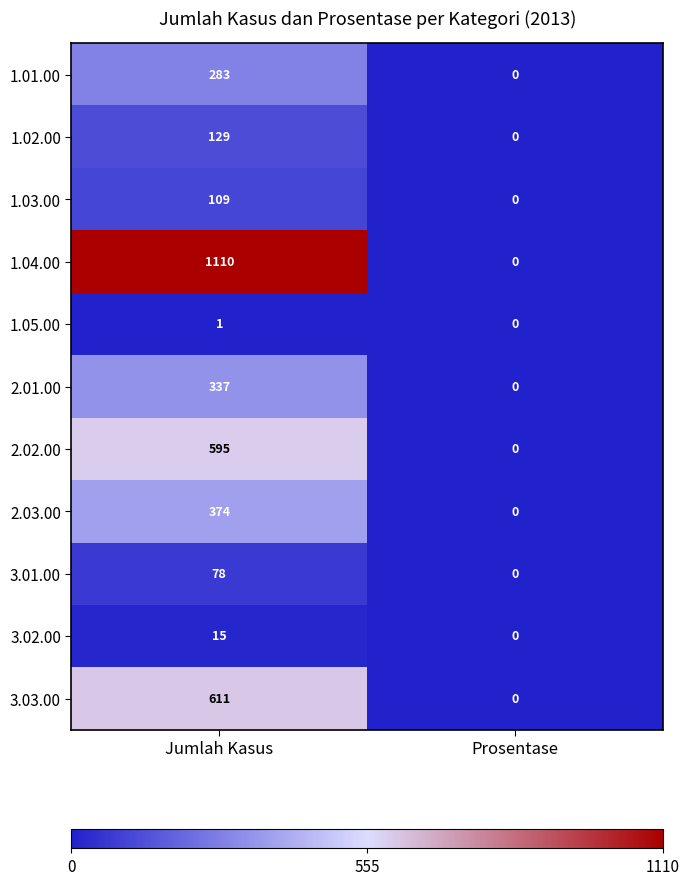

Reading left to right, list all the values displayed in this chart.

1.01.00: Jumlah Kasus=283	Prosentase=0
1.02.00: Jumlah Kasus=129	Prosentase=0
1.03.00: Jumlah Kasus=109	Prosentase=0
1.04.00: Jumlah Kasus=1110	Prosentase=0
1.05.00: Jumlah Kasus=1	Prosentase=0
2.01.00: Jumlah Kasus=337	Prosentase=0
2.02.00: Jumlah Kasus=595	Prosentase=0
2.03.00: Jumlah Kasus=374	Prosentase=0
3.01.00: Jumlah Kasus=78	Prosentase=0
3.02.00: Jumlah Kasus=15	Prosentase=0
3.03.00: Jumlah Kasus=611	Prosentase=0